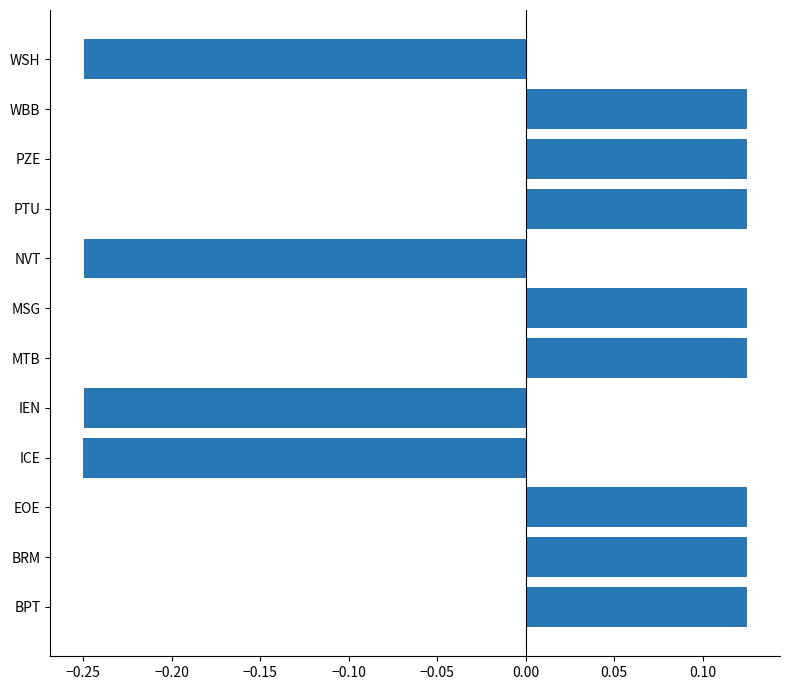

How many values are between 0 and 1?

8